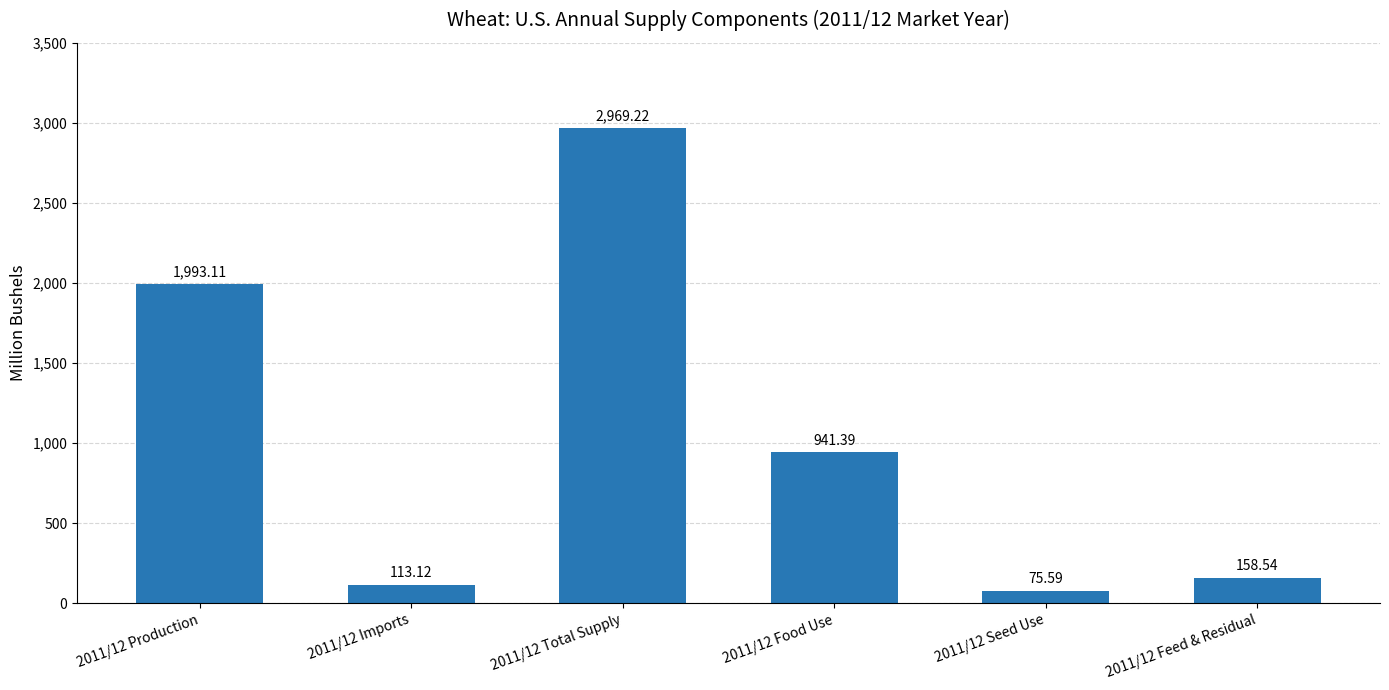

How many values exceed 941?

3